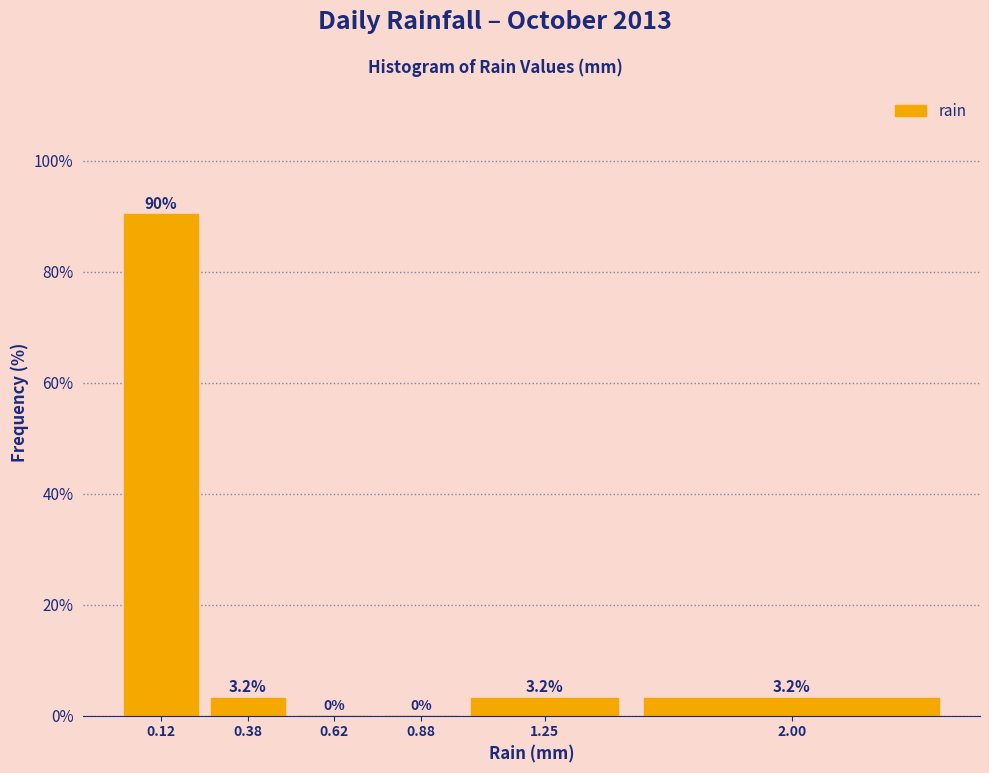

Reading right to left, what are all the values shown in this chart?

2.00=3.2	1.25=3.2	0.88=0.0	0.62=0.0	0.38=3.2	0.12=90.3